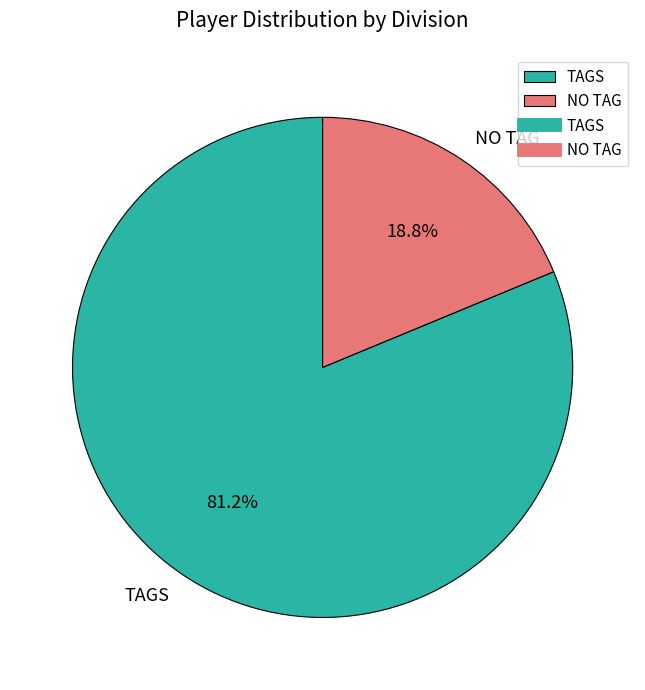

Which category accounts for the majority?

TAGS